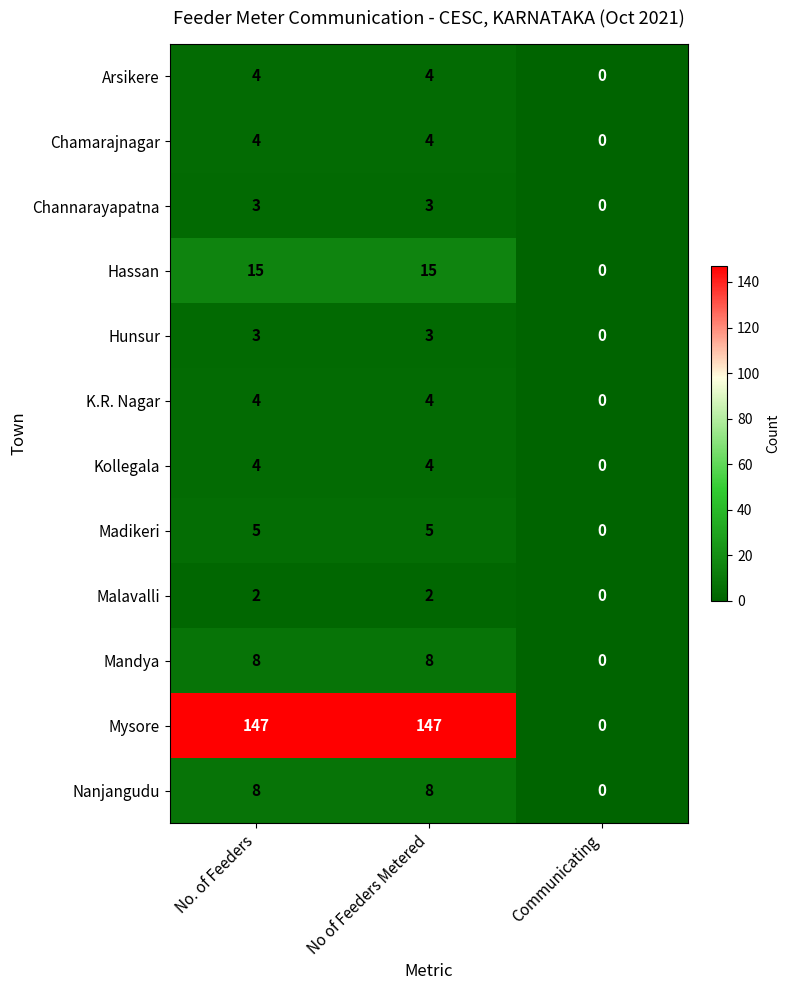

Which series has the largest range (max minus min)?

Mysore